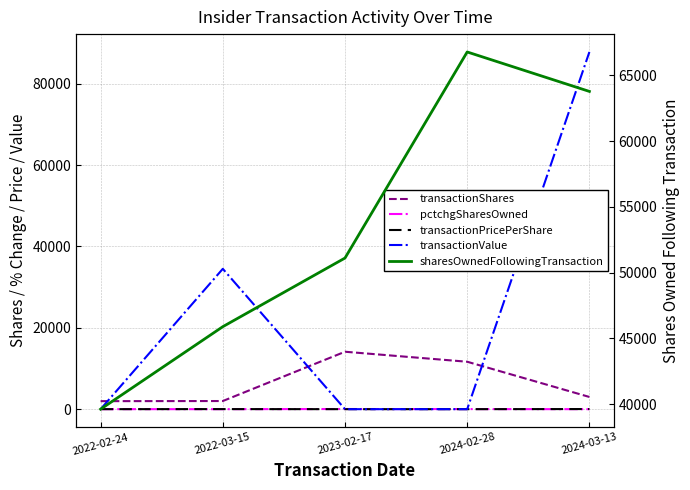

How many interior local peaks does the pctchgSharesOwned series have?

1